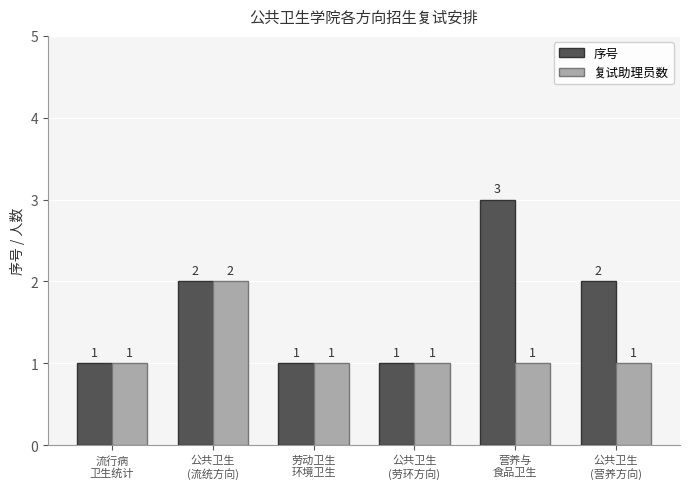

True or false: 复试助理员数 has a value of 2 at 公共卫生
(流统方向).

True